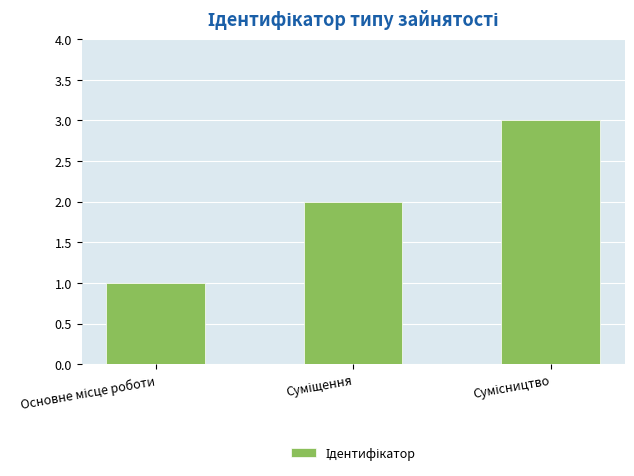

What is the maximum value shown in the chart?

3